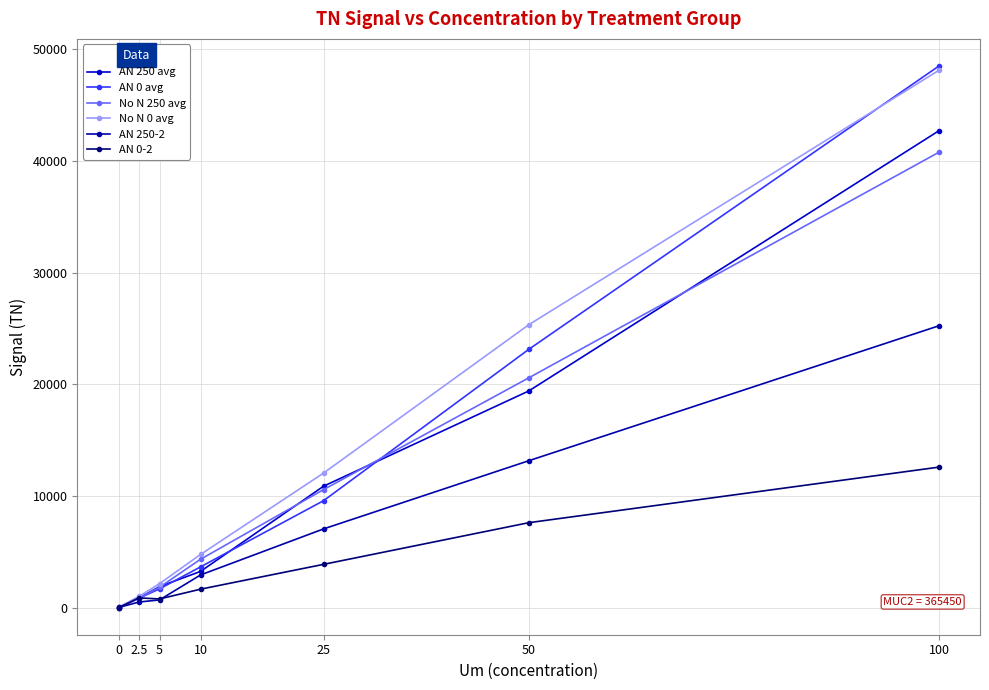

How many series are shown in this chart?

6